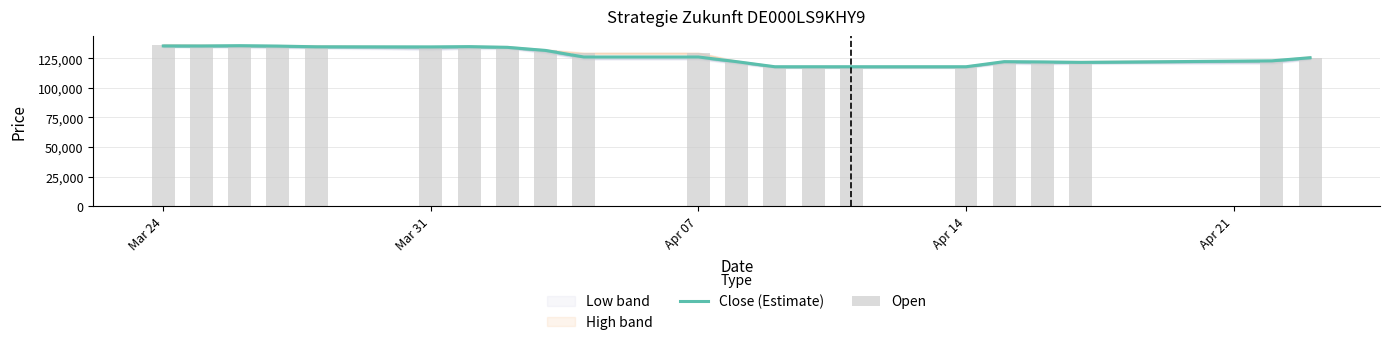

Is the value of Close (Estimate) at 16 greater than the value of Open at 18?

Yes